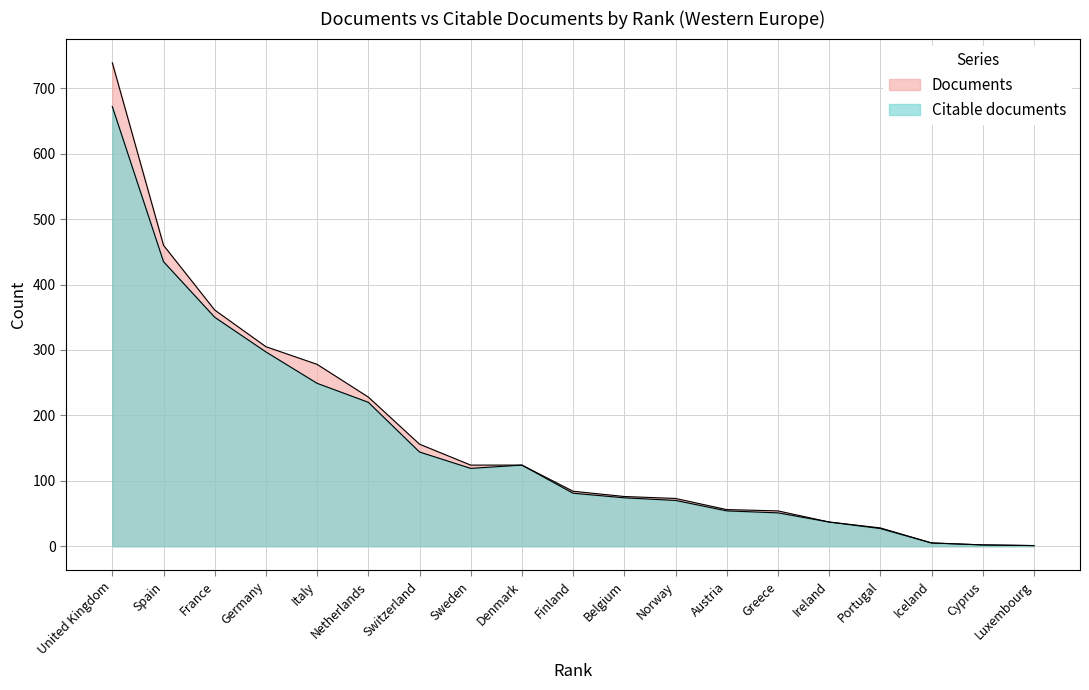

True or false: Documents and Citable documents intersect in this chart.

False